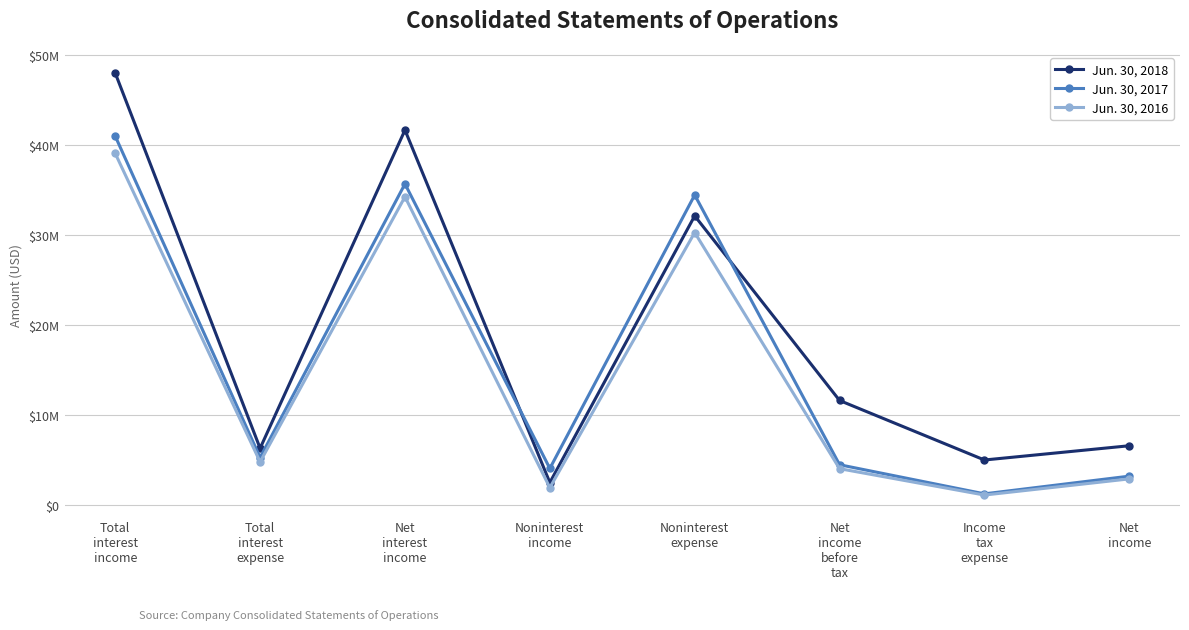

Is the value of Jun. 30, 2016 at Net
income
before
tax greater than the value of Jun. 30, 2018 at Net
income
before
tax?

No